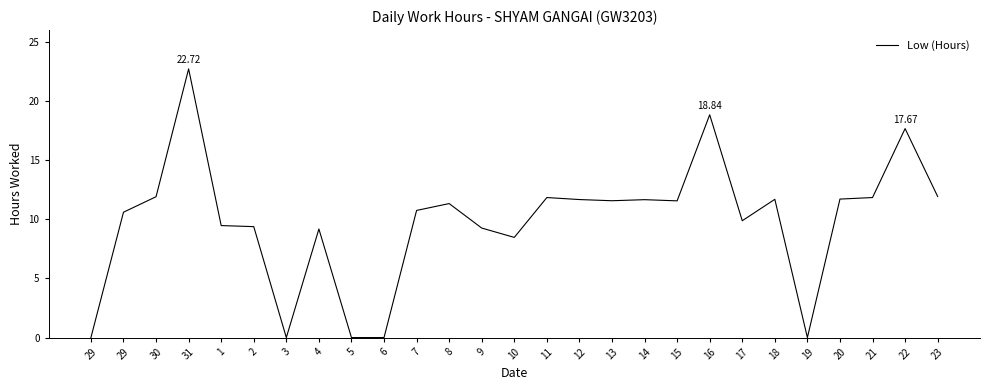

Does the chart display data point markers on the line(s)?

No